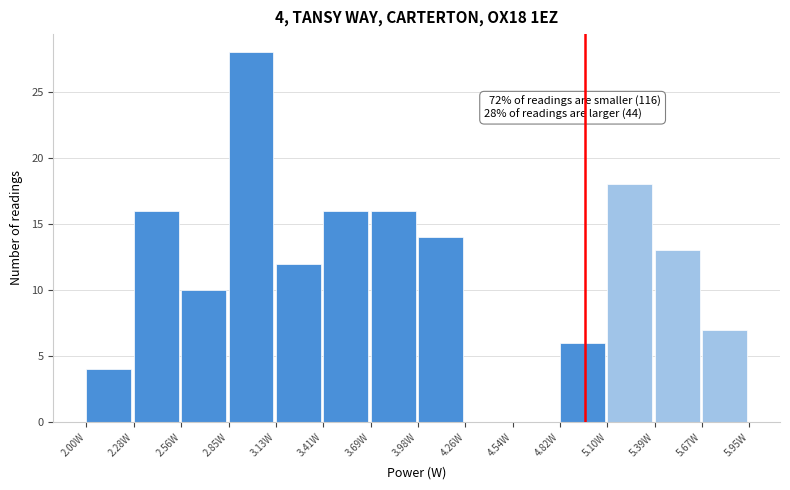

Over which range of the x-axis is the bar tallest?

2.85 to 3.15